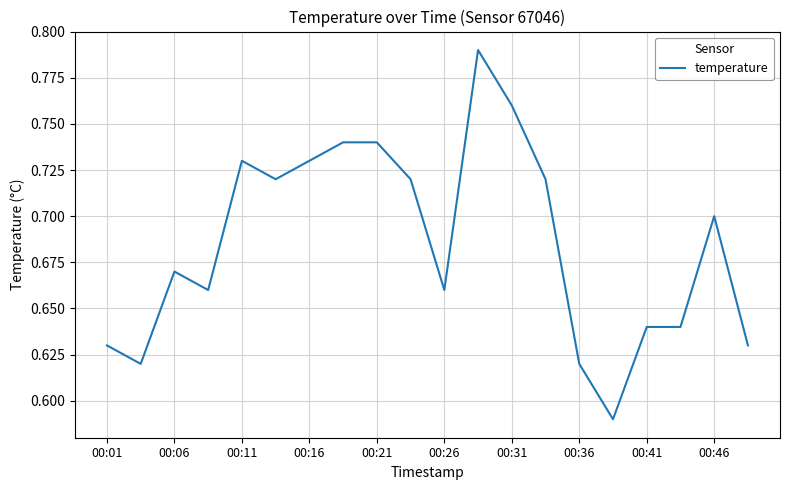

Which has a higher value, 00:41 or 00:46?

00:46